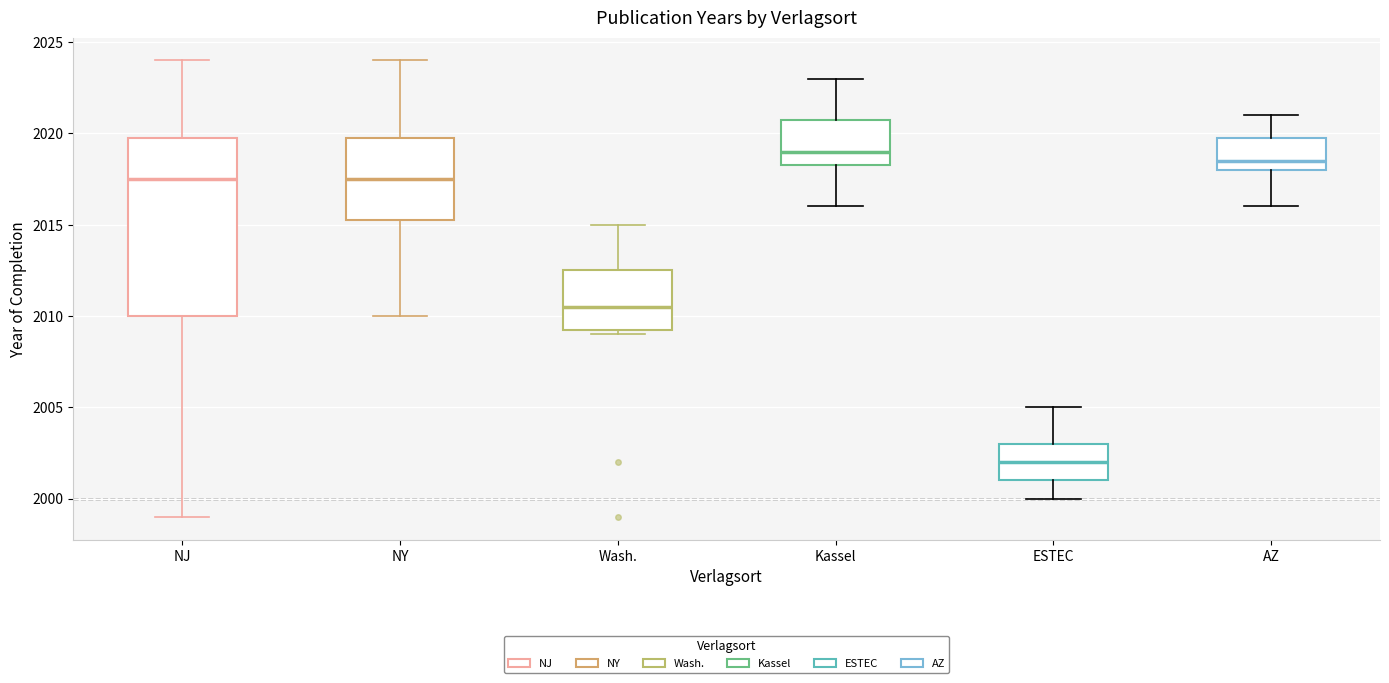

Which box has the lowest median line?

ESTEC